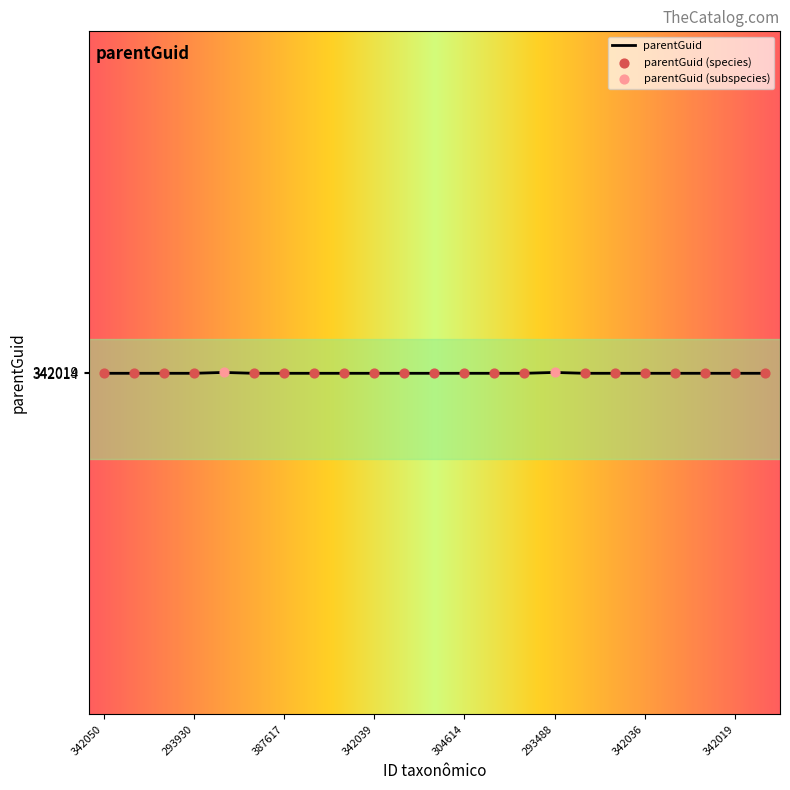

What is the smallest value displayed?

342014